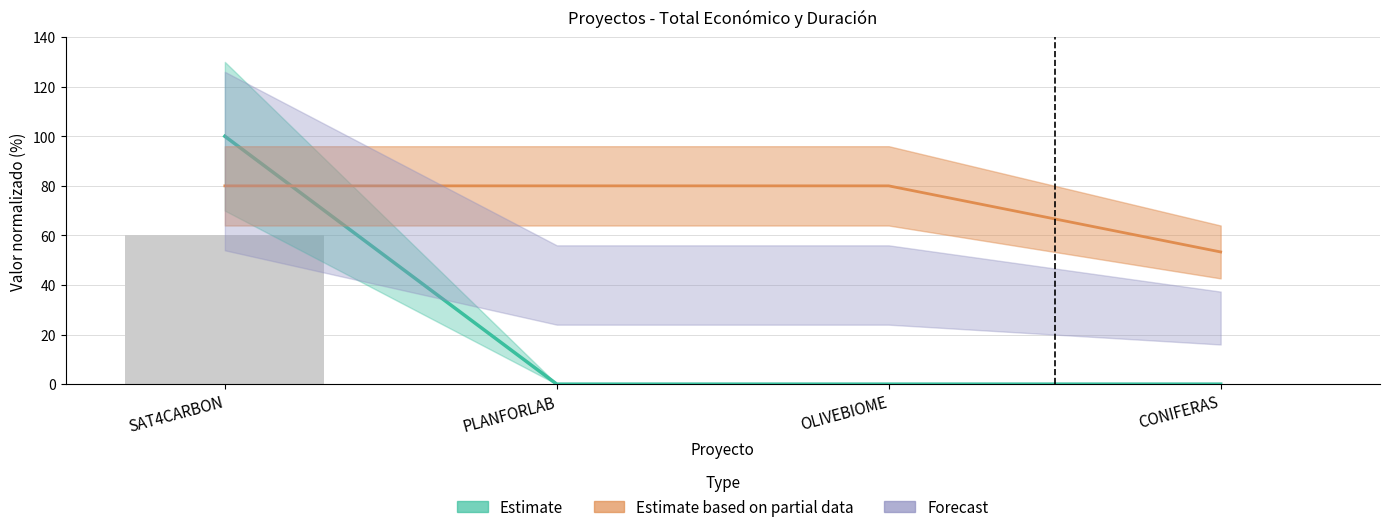

What position from the right is CONIFERAS?

1